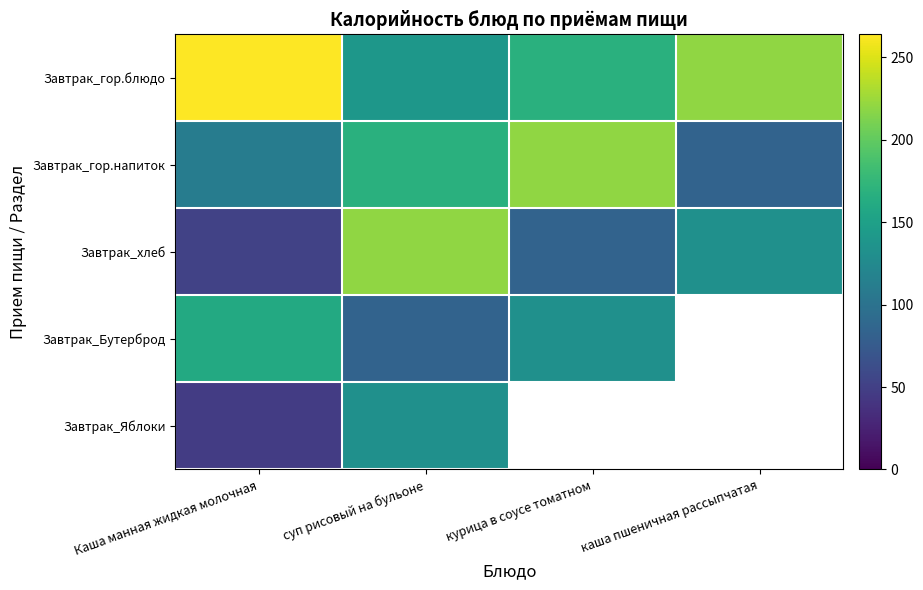

List the series in order of their overall mean, highest first.

Завтрак_гор.блюдо, Завтрак_гор.напиток, Завтрак_хлеб, Завтрак_Бутерброд, Завтрак_Яблоки